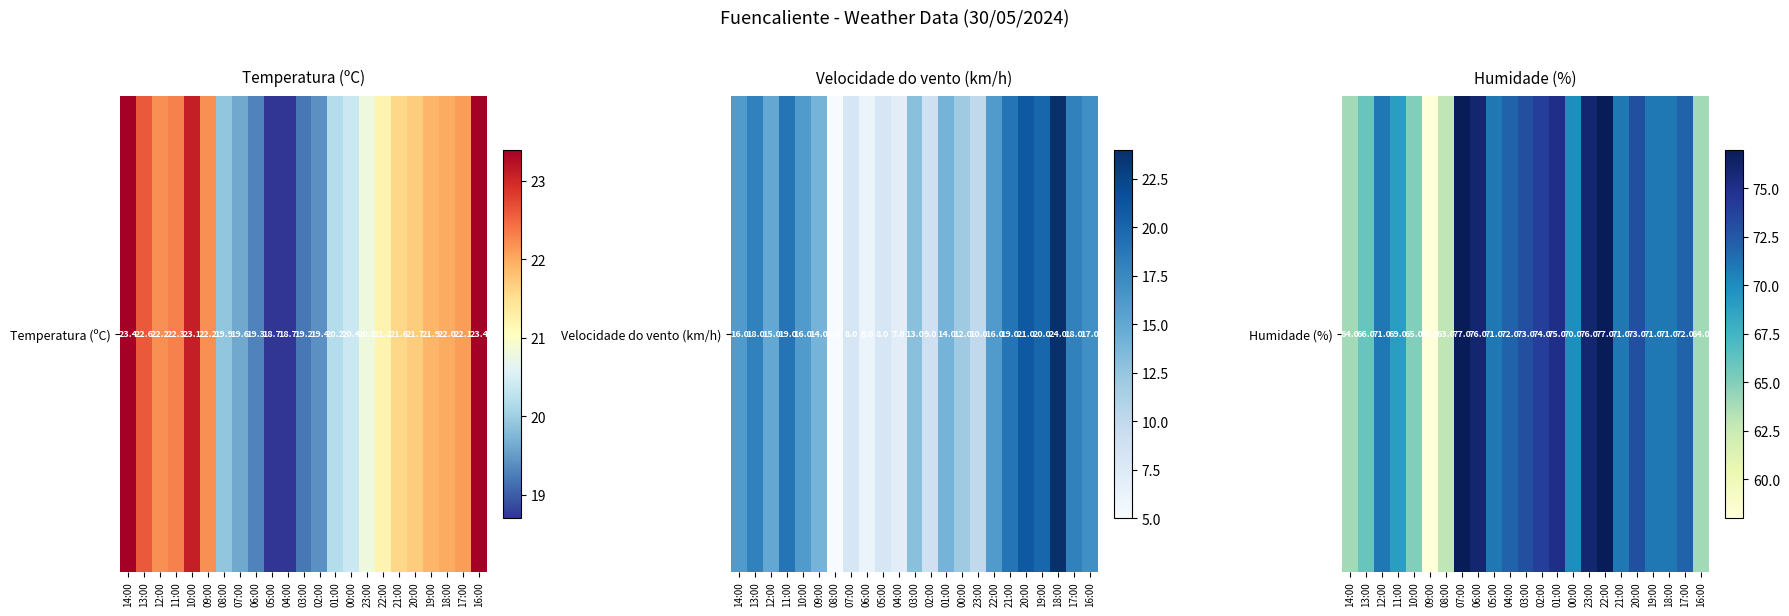

List the labels in order of value, smallest first.

09:00, 08:00, 14:00, 16:00, 10:00, 13:00, 11:00, 00:00, 12:00, 05:00, 21:00, 19:00, 18:00, 04:00, 17:00, 03:00, 20:00, 02:00, 01:00, 06:00, 23:00, 07:00, 22:00